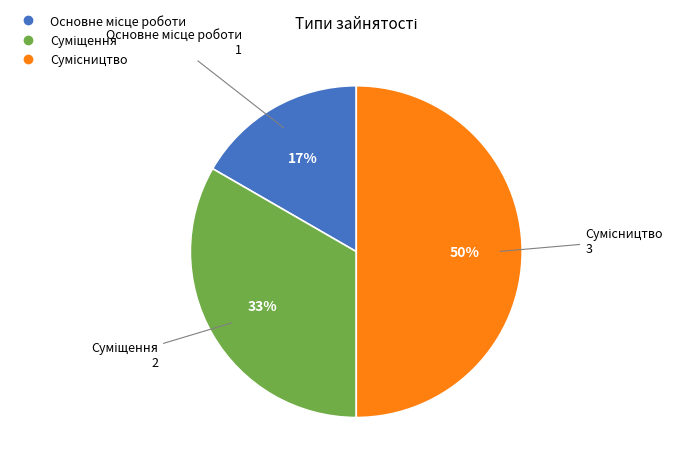

To the nearest percent, what is the difference between the largest and smallest slice percentages?

33%